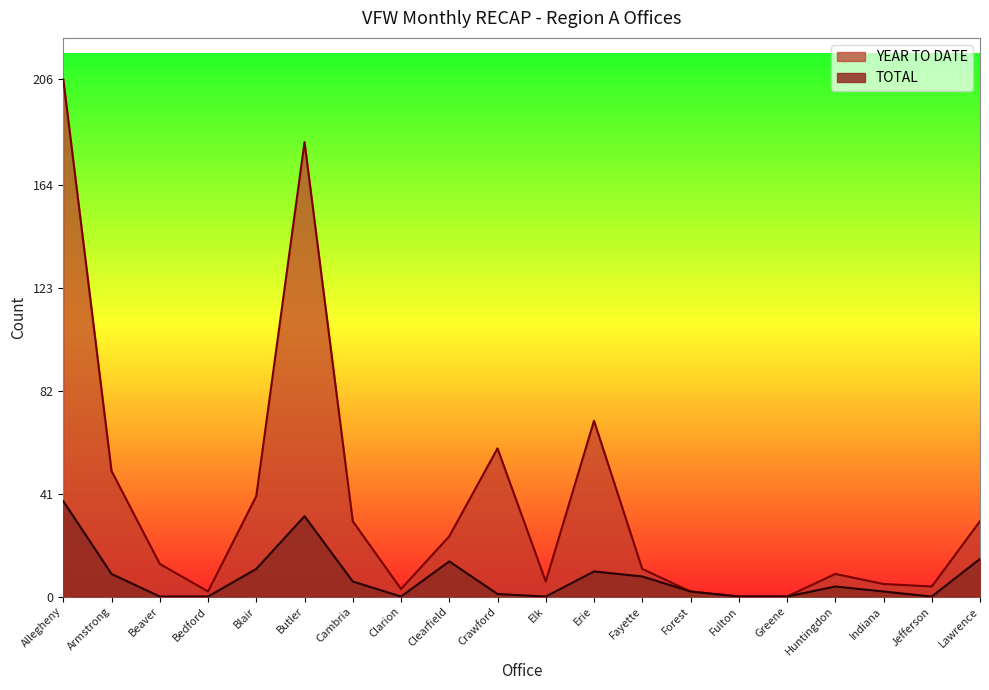

At which category does TOTAL reach its first local valley?

Clarion